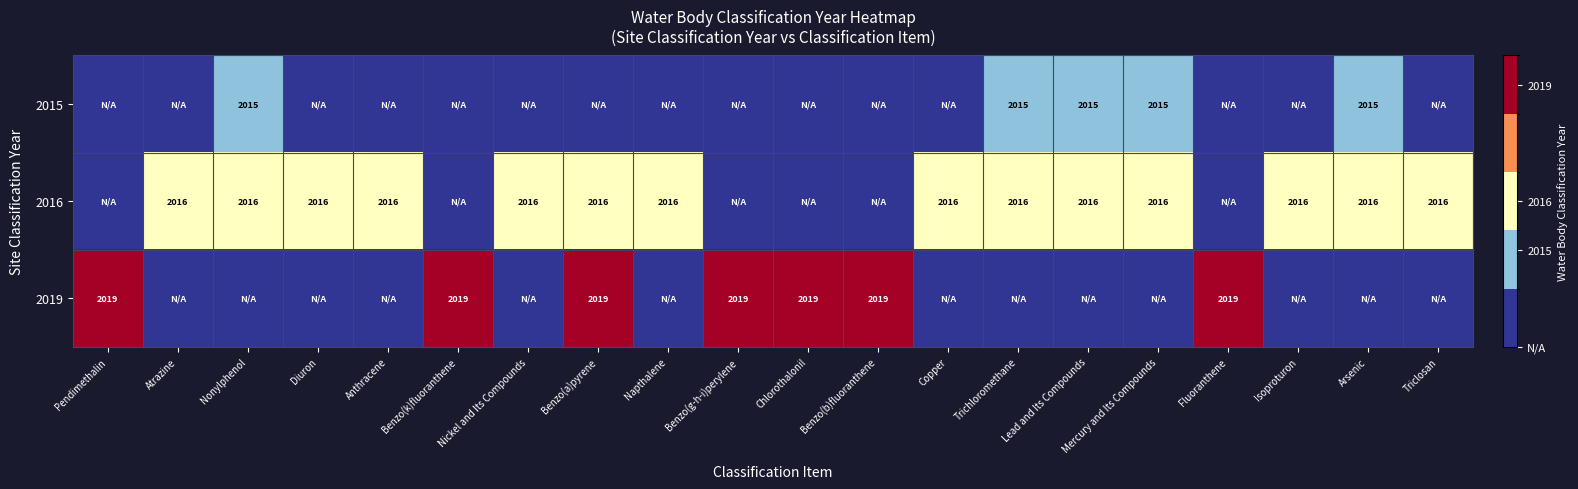

The 2016 series shows 3082 at Napthalene. True or false?

False